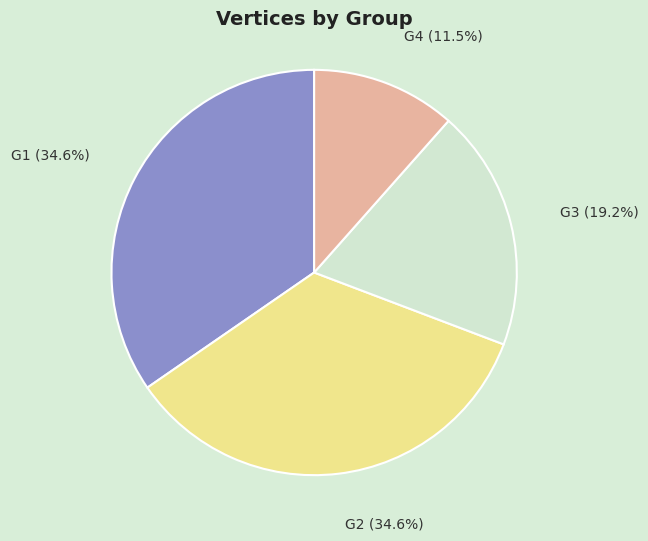

Is there a majority slice in this chart?

No